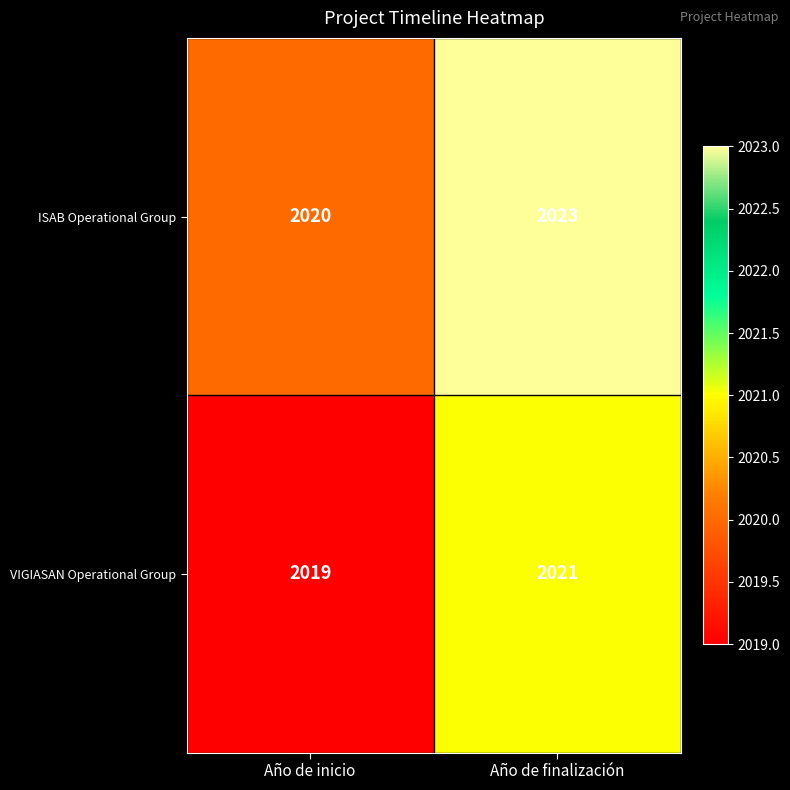

Which series has the largest total across all categories?

ISAB Operational Group